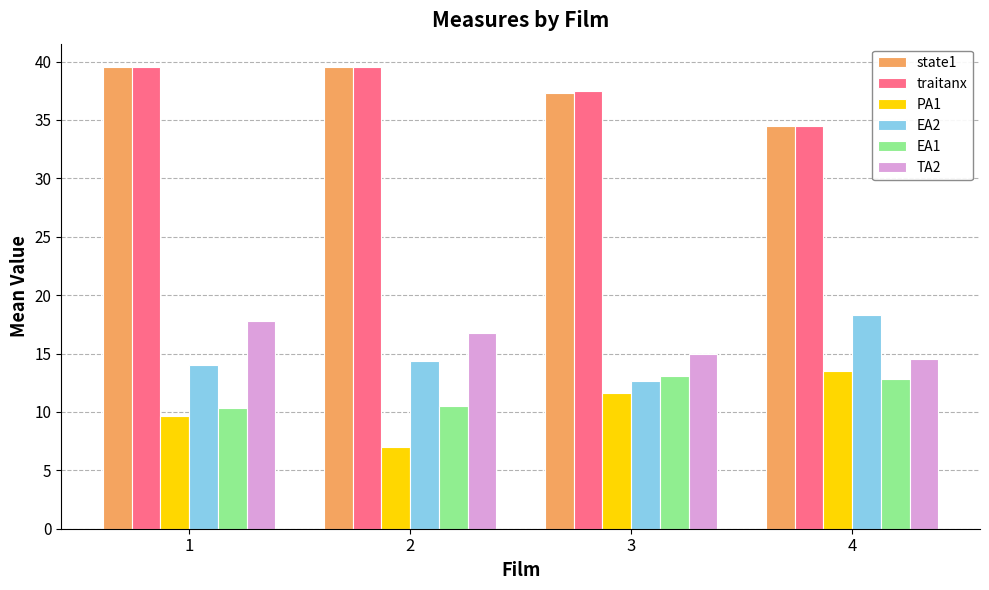

How many data points in PA1 are less than 11?

2